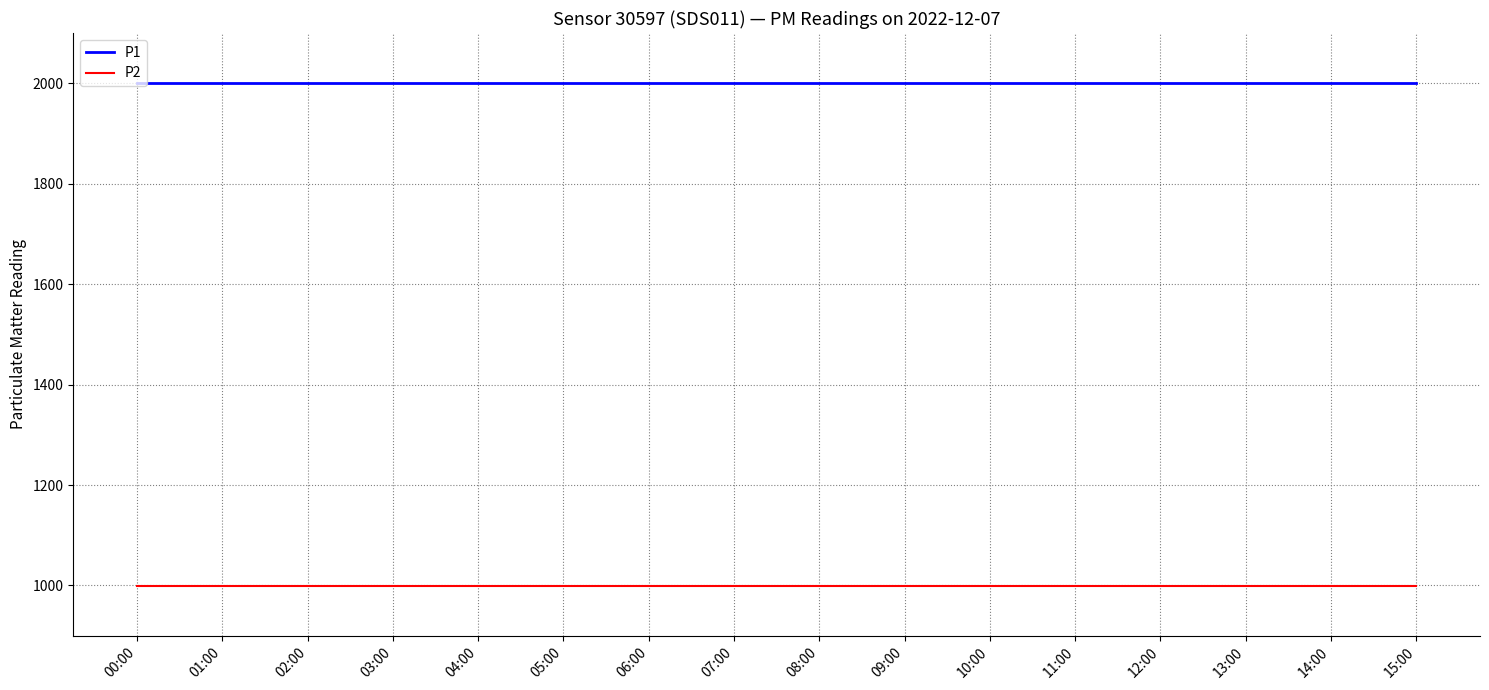

What is the minimum value shown in the chart?

999.9